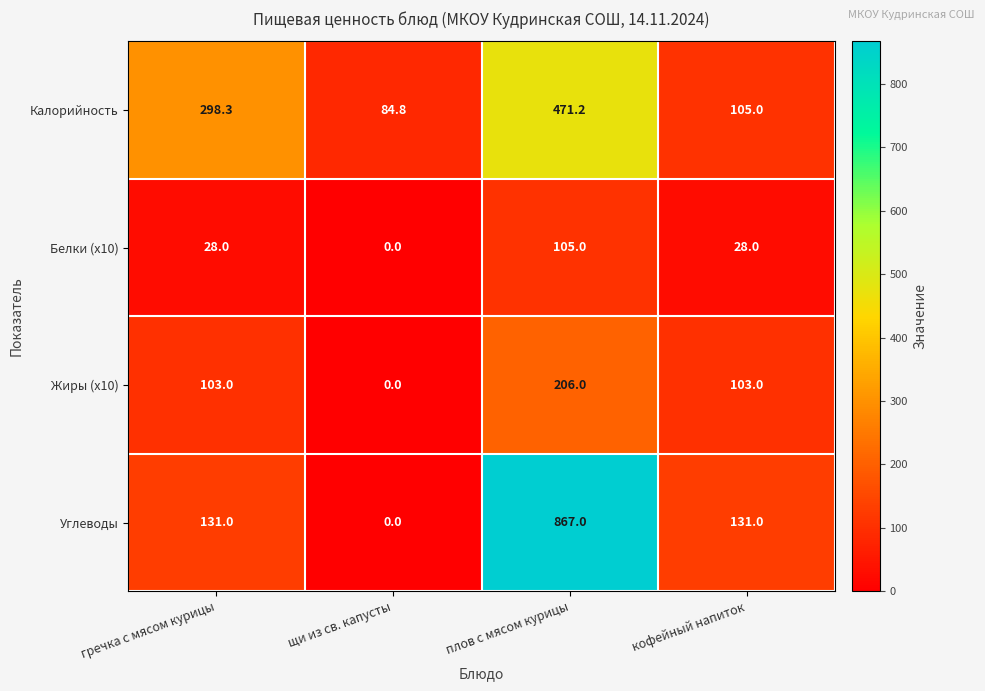

How many data points in Калорийность are above 298?

2